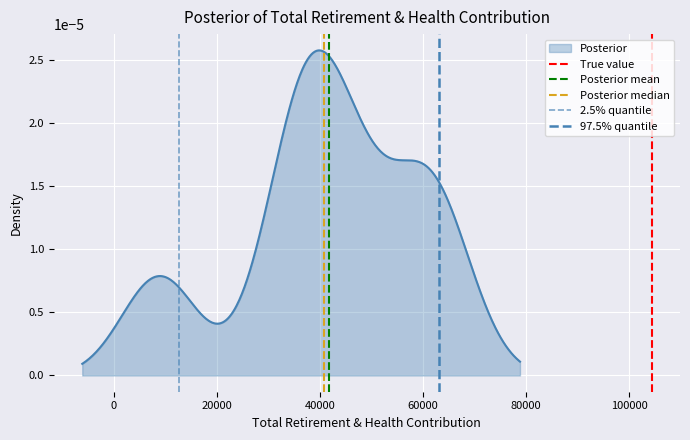

The value of Posterior median at 0 is 1. True or false?

False